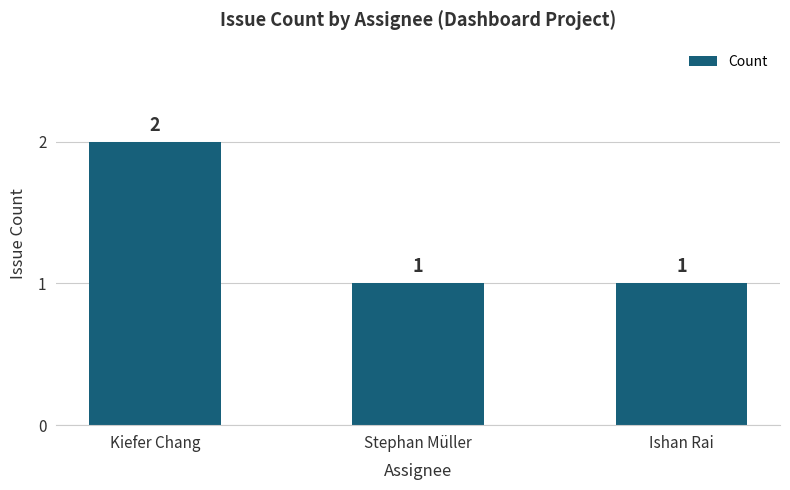

Read the value at Ishan Rai.

1